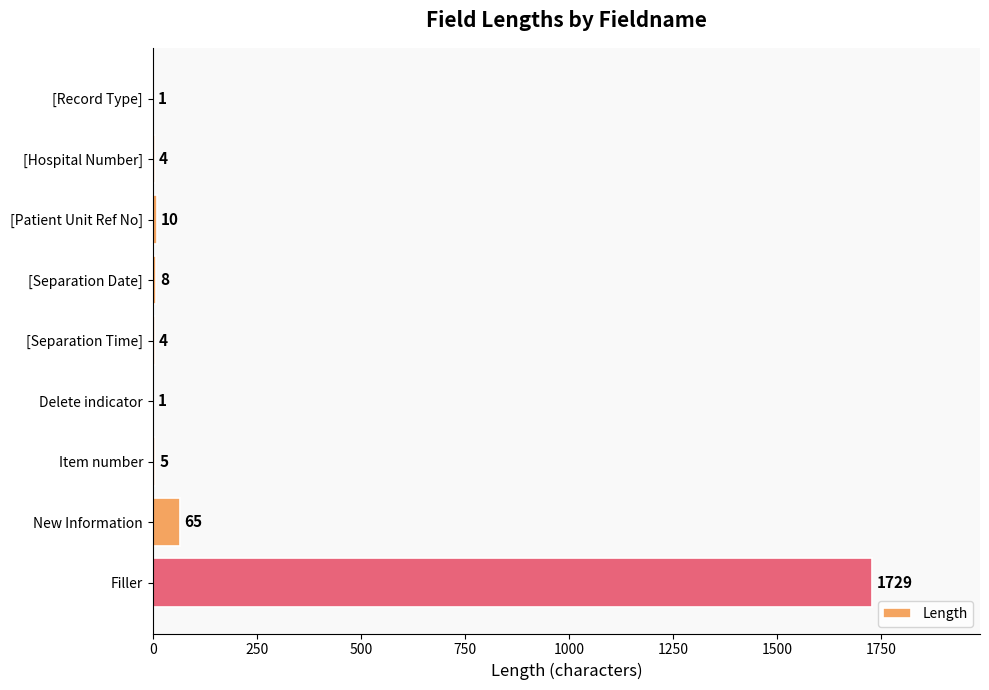

What is the change in value from [Patient Unit Ref No] to Filler?

+1719